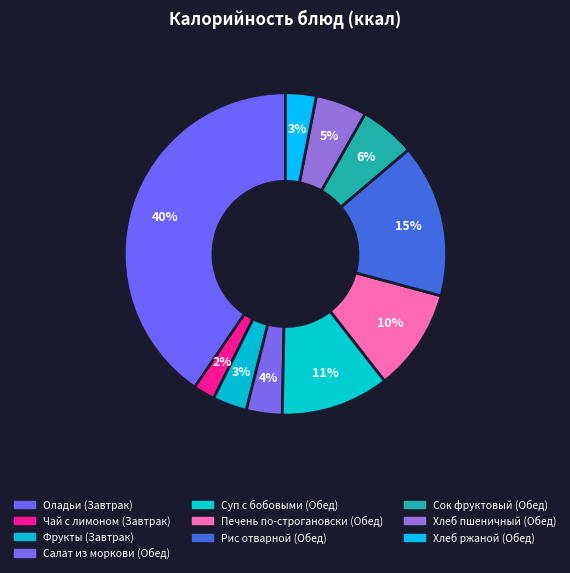

What is the total percentage of Хлеб пшеничный (Обед) and Хлеб ржаной (Обед)?

8.2%